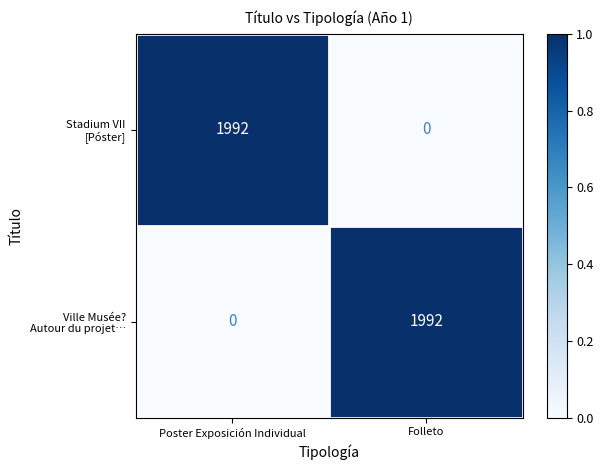

What is the greatest value displayed?

1992